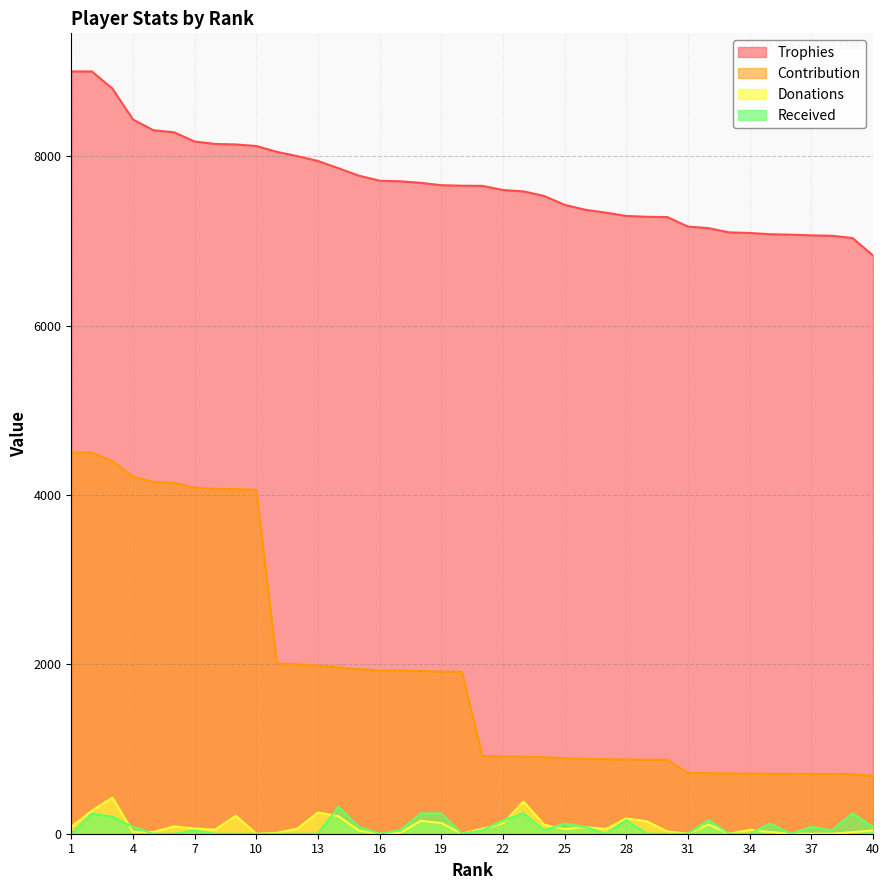

True or false: Donations has a value of 11 at 5.

False